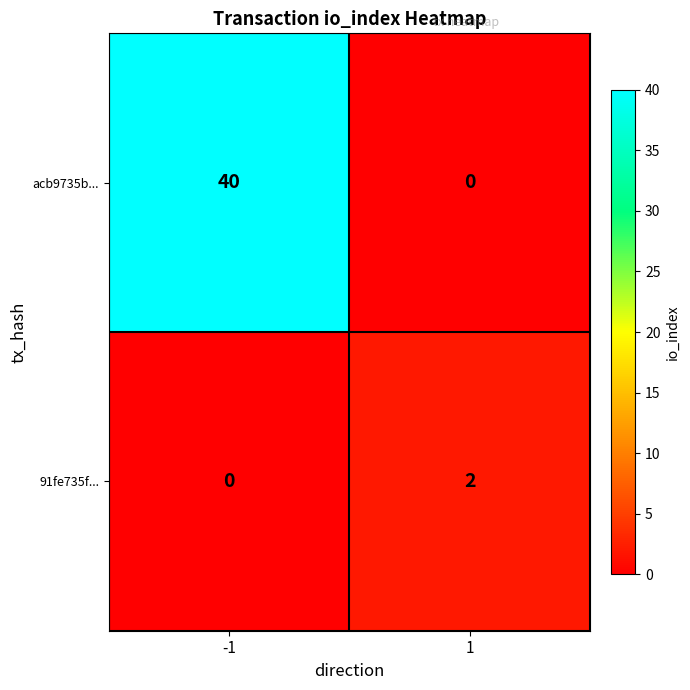

True or false: 91fe735f... has a value of 0 at -1.

True